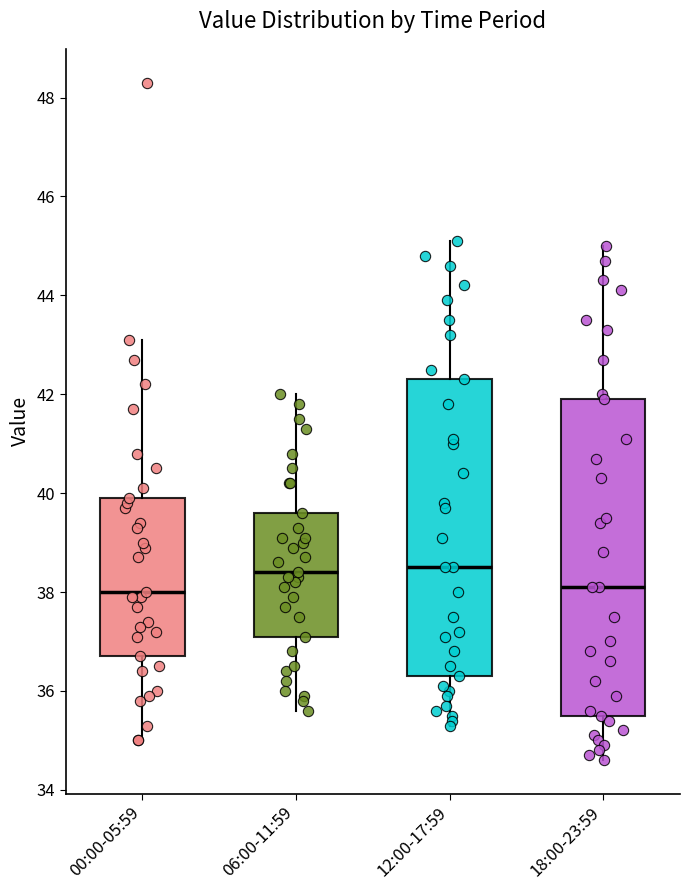

Reading left to right, transcribe this box plot: for each box, give where its median line is, the range the box spans, and where its two whiskers end, as read against the y-axis. The values are not printed on the chart, so give them approximately, as read against the axis.

00:00-05:59: median 38.0, box 36.8 to 40.0, whiskers 35.0 to 43.2
06:00-11:59: median 38.4, box 37.2 to 39.6, whiskers 35.6 to 42.0
12:00-17:59: median 38.6, box 36.4 to 42.4, whiskers 35.4 to 45.2
18:00-23:59: median 38.2, box 35.6 to 42.0, whiskers 34.6 to 45.0